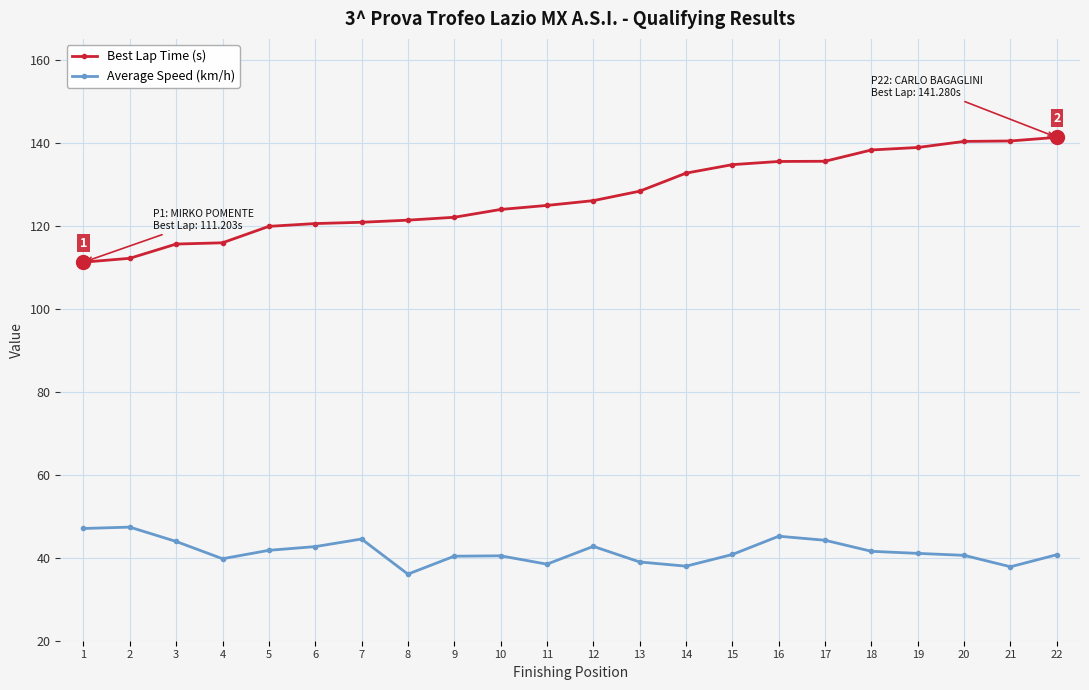

Which series has the widest spread of values?

Best Lap Time (s)